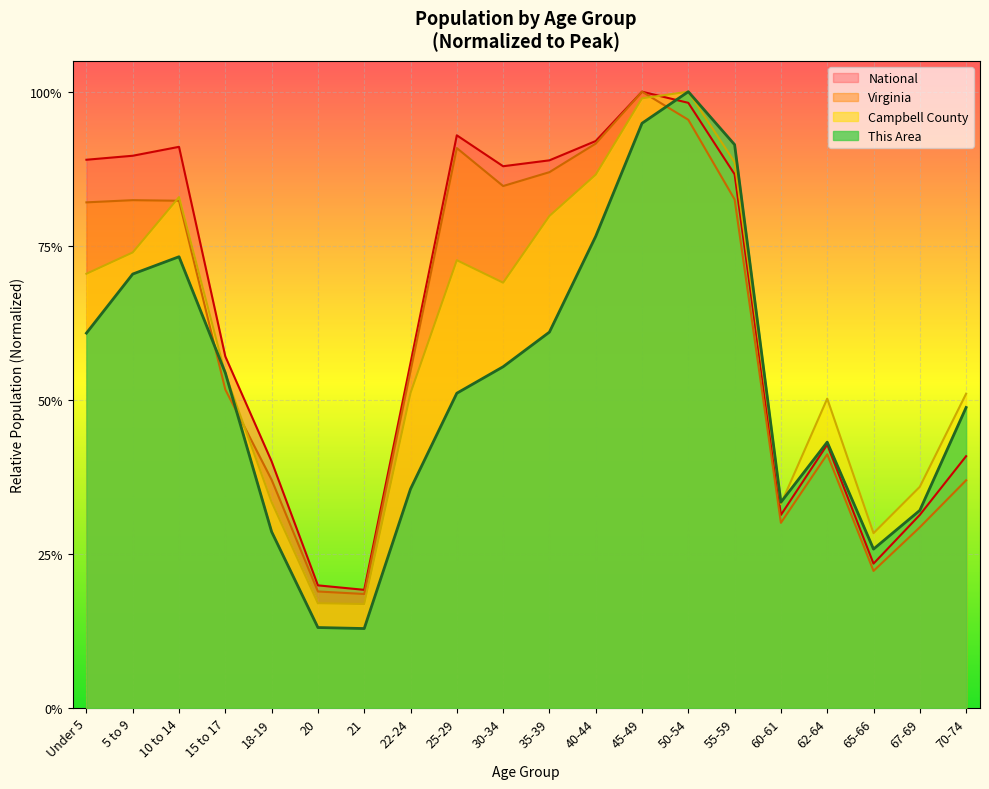

Rank the series at 50-54 from lowest to highest value.

Virginia, National, This Area, Campbell County